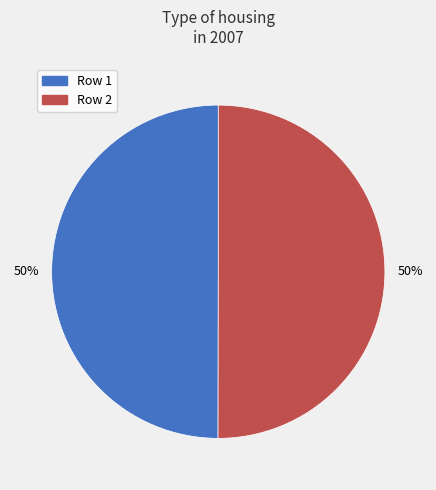

True or false: Row 2 accounts for 50% of the total.

True